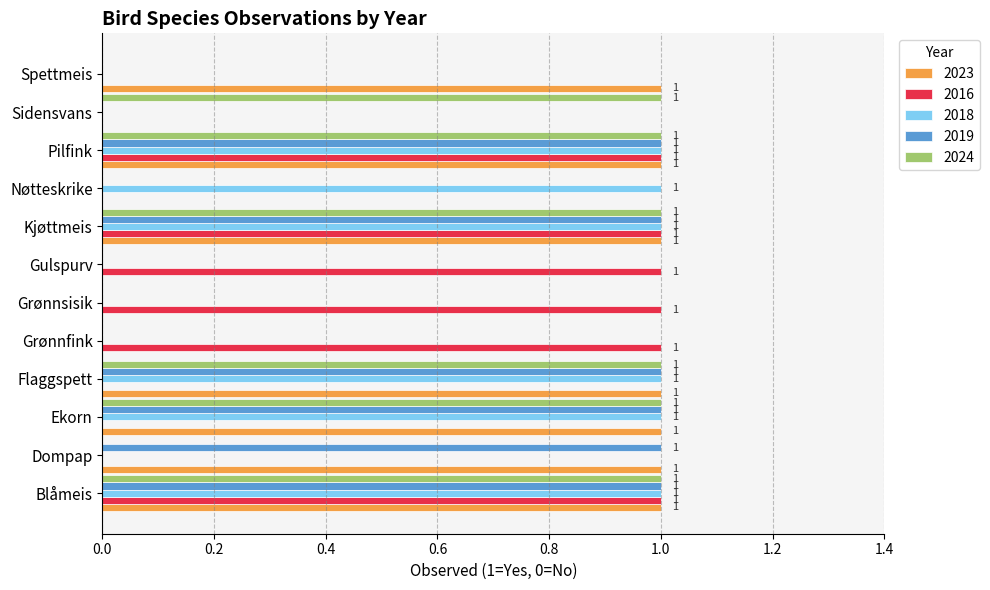

The 2018 series shows 0 at Ekorn. True or false?

False